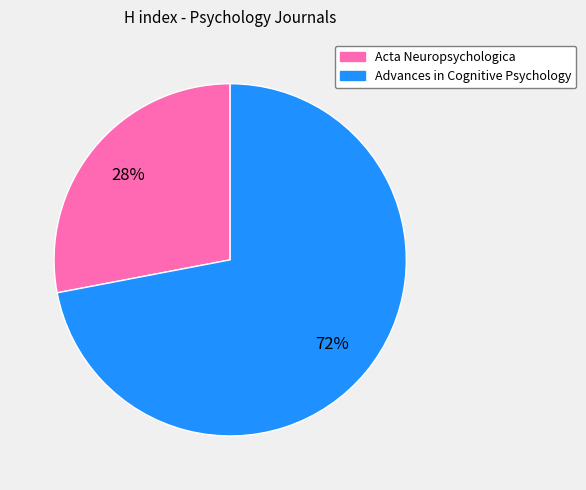

To the nearest percent, what is the difference between the largest and smallest slice percentages?

44%